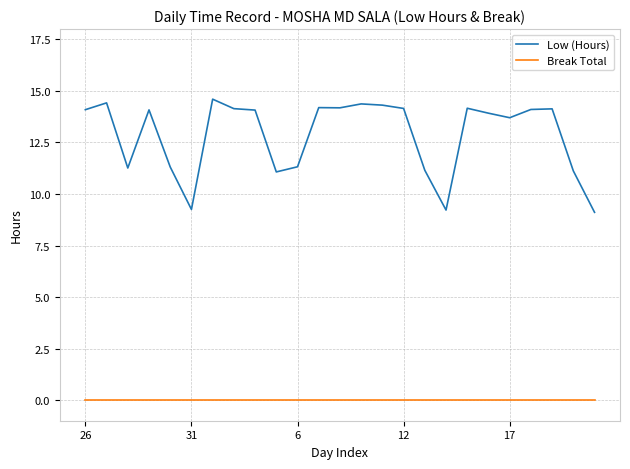

List the series in order of their overall mean, lowest first.

Break Total, Low (Hours)